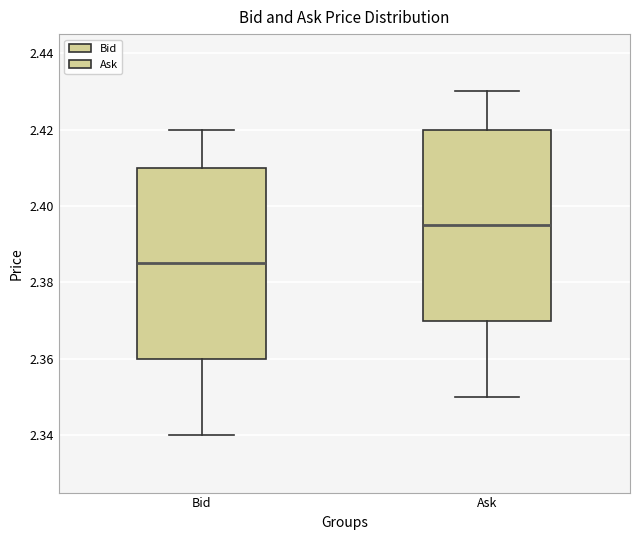

Reading left to right, transcribe this box plot: for each box, give where its median line is, the range the box spans, and where its two whiskers end, as read against the y-axis. The values are not printed on the chart, so give them approximately, as read against the axis.

Bid: median 2.386, box 2.360 to 2.410, whiskers 2.340 to 2.420
Ask: median 2.396, box 2.370 to 2.420, whiskers 2.350 to 2.430